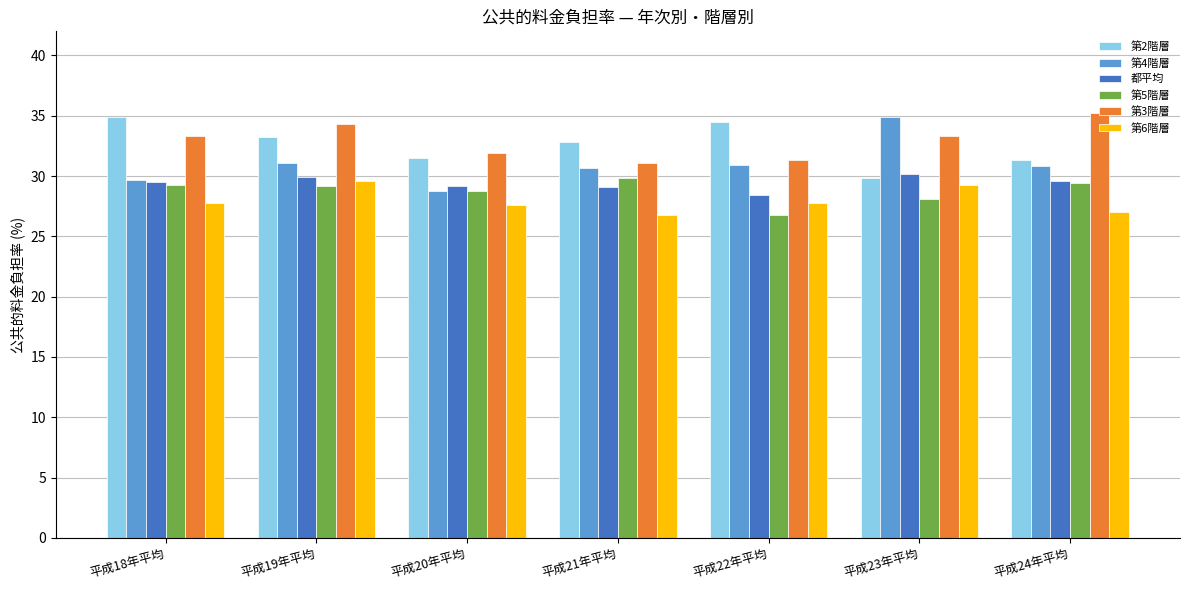

What is the average value of the 都平均 series?

29.4